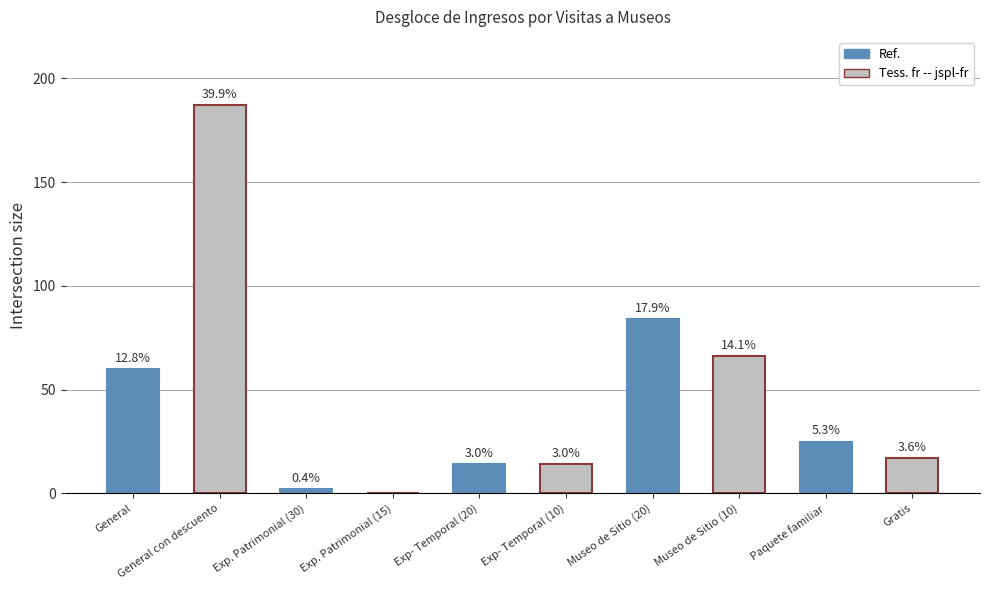

How many bars are there in total?

10